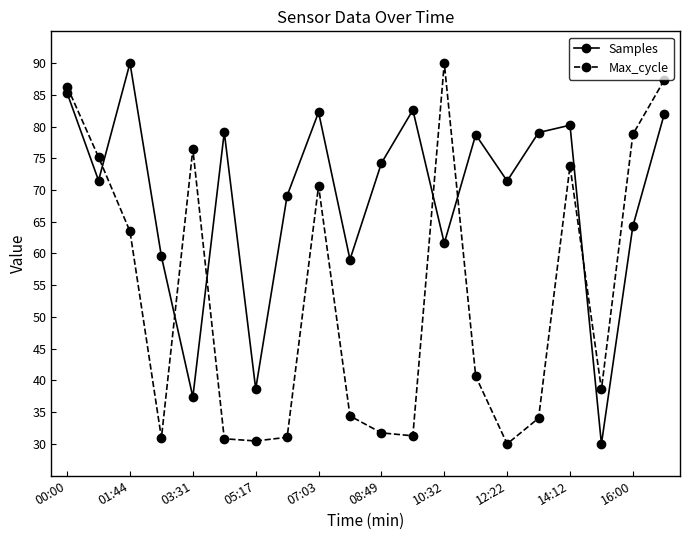

How many interior local valleys does the Samples series have?

7